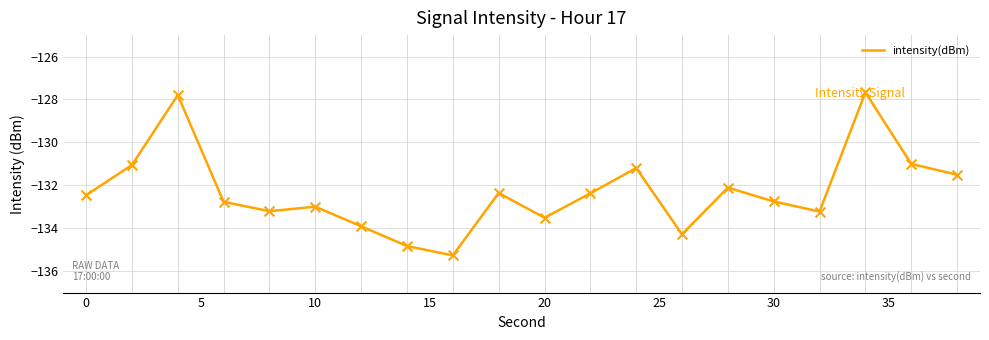

What is the greatest value displayed?

-127.7